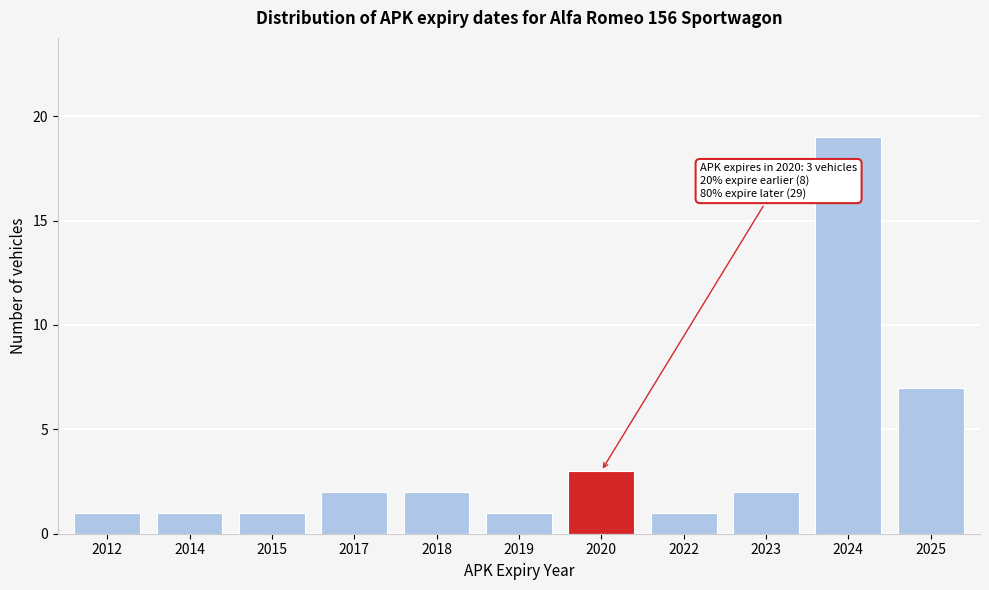

Reading left to right, what are all the values shown in this chart?

1	1	1	2	2	1	3	1	2	19	7